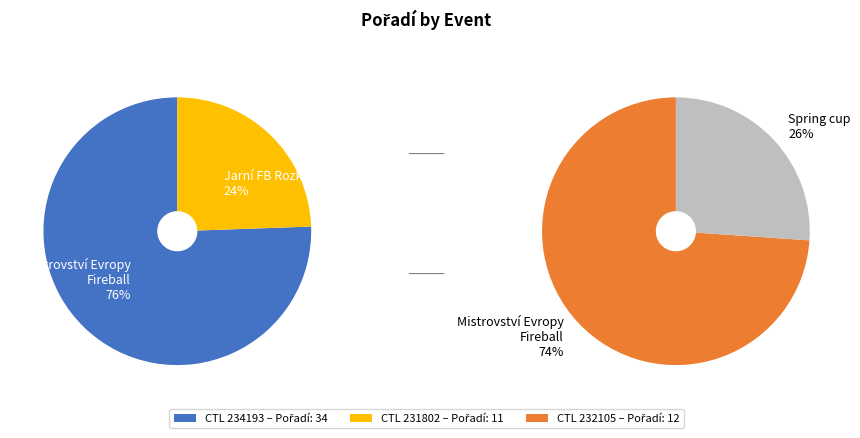

How much of the chart is everything except 231802 (Jarní FB Rozkoš)?

80.7%